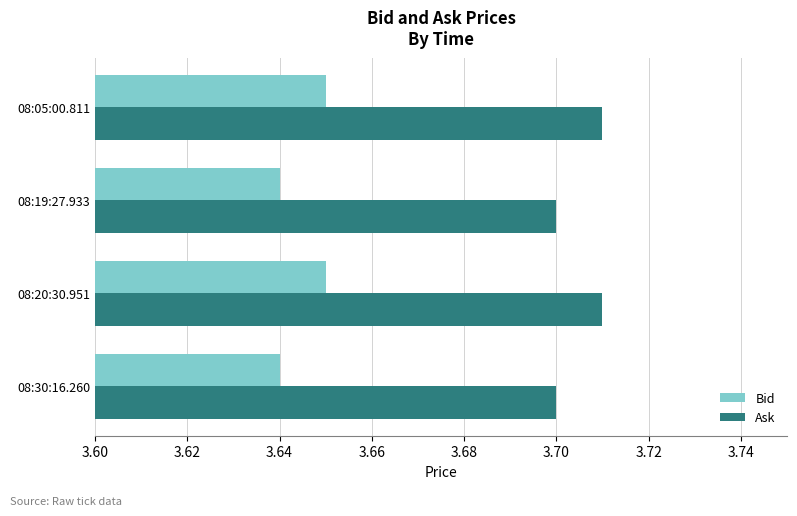

At how many categories does at least one series exceed 3?

4